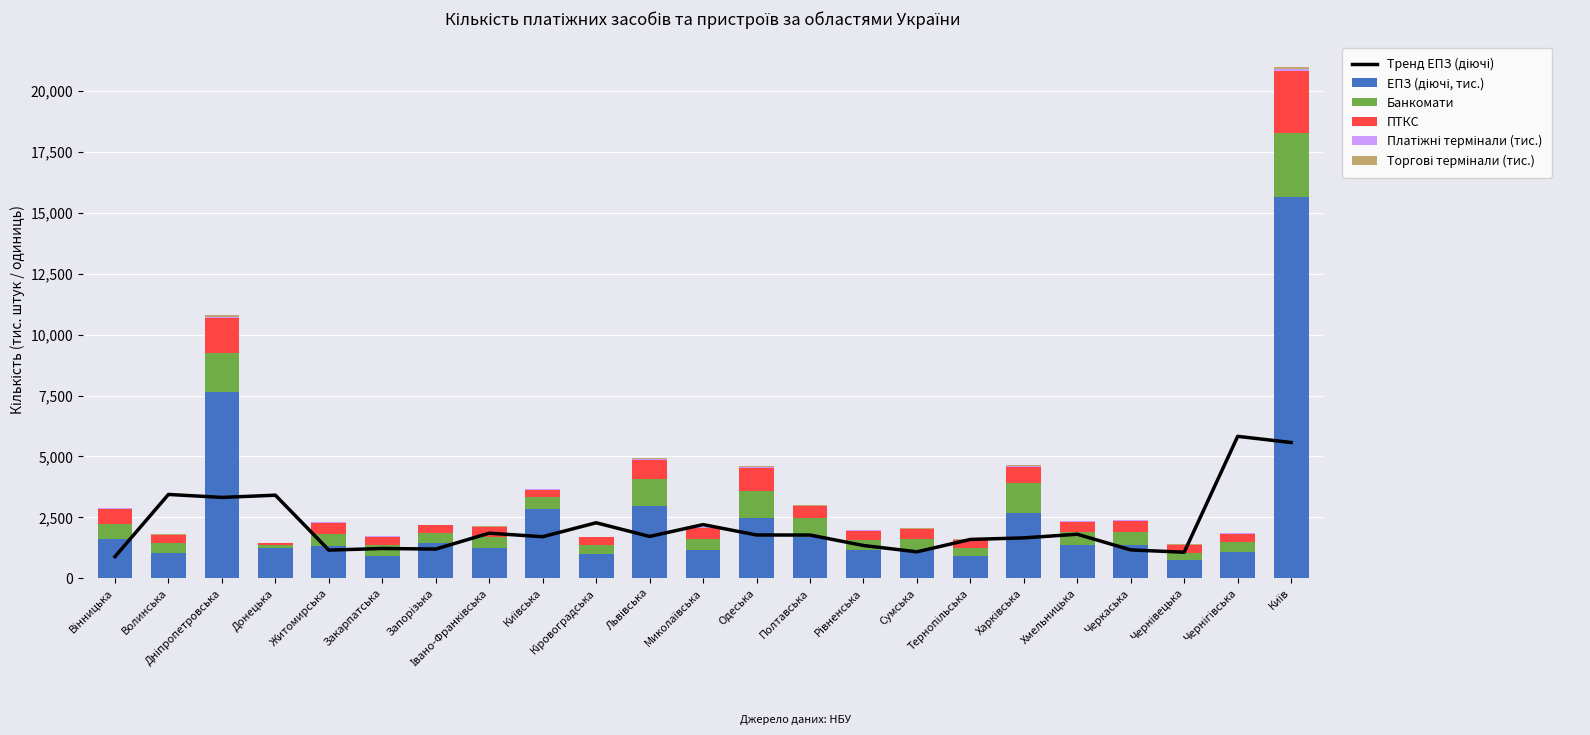

Reading left to right, extract all data points from this chart.

Тренд ЕПЗ (діючі): 888.6	3441.6	3319.6	3410.7	1156.6	1224.0	1200.1	1852.0	1706.5	2279.1	1718.1	2203.9	1778.2	1775.6	1346.4	1087.0	1595.6	1658.8	1808.9	1165.5	1070.4	5825.8	5573.2
ЕПЗ (діючі, тис.): 1610.2	1055.6	7659.0	1244.2	1328.8	896.7	1446.4	1257.1	2852.5	1009.8	2974.8	1169.7	2467.1	1697.7	1162.0	1179.6	919.4	2687.8	1369.2	1369.6	757.7	1084.0	15635.6
Банкомати: 627.0	389.0	1607.0	136.0	478.0	466.0	425.0	437.0	483.0	366.0	1100.0	461.0	1109.0	772.0	393.0	436.0	334.0	1203.0	522.0	547.0	294.0	398.0	2638.0
ПТКС: 609.0	337.0	1425.0	78.0	483.0	343.0	309.0	400.0	274.0	312.0	788.0	444.0	947.0	481.0	405.0	411.0	324.0	693.0	427.0	455.0	322.0	356.0	2547.0
Платіжні термінали (тис.): 20.5	14.0	50.9	5.0	16.8	13.1	12.4	18.8	37.6	12.7	41.1	13.1	34.7	21.1	15.0	12.6	11.6	28.0	17.5	16.9	9.6	12.4	82.5
Торгові термінали (тис.): 19.4	13.4	48.7	4.8	16.1	12.4	11.8	17.8	36.1	12.0	39.1	12.4	32.7	20.0	14.2	12.0	10.9	26.3	16.7	16.0	9.0	11.7	78.5